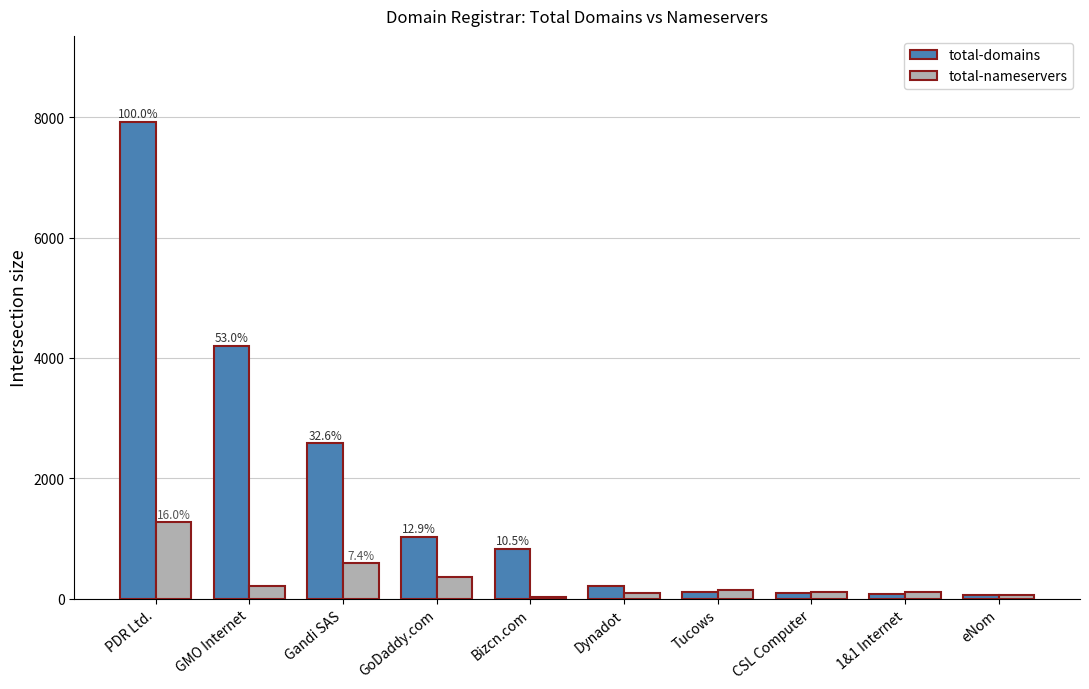

What is the sum of all total-nameservers values?

3008